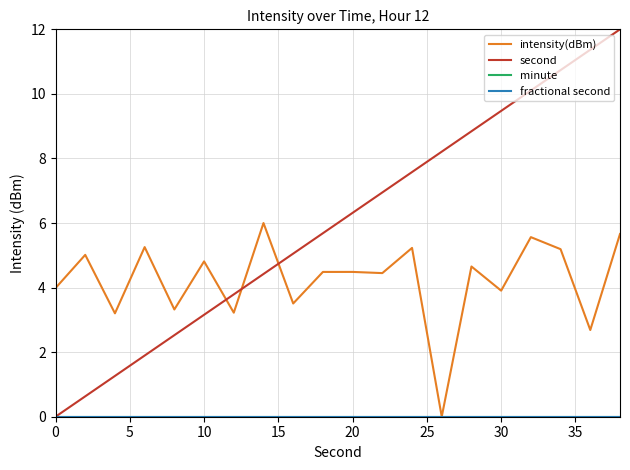

Does the chart have visible grid lines?

Yes